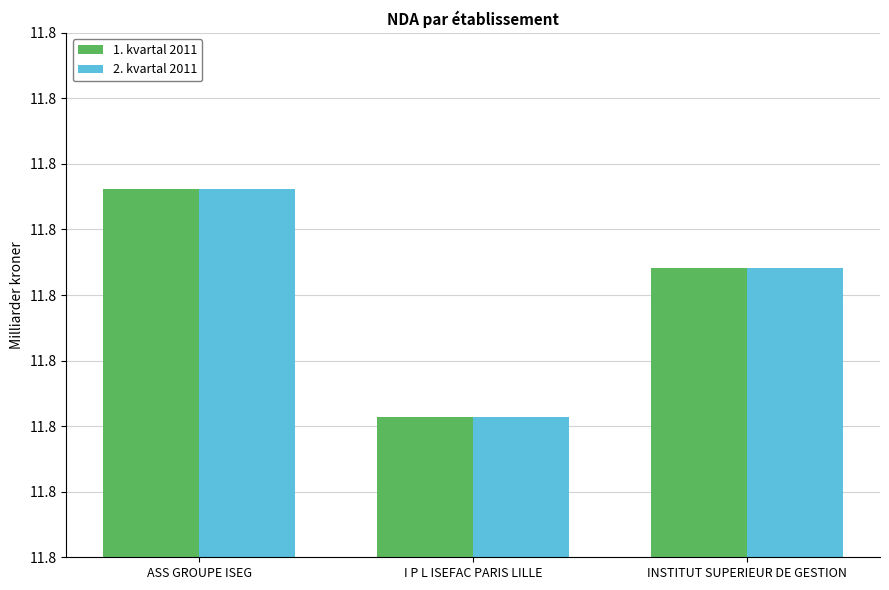

What are all the series names shown in the legend?

1. kvartal 2011, 2. kvartal 2011